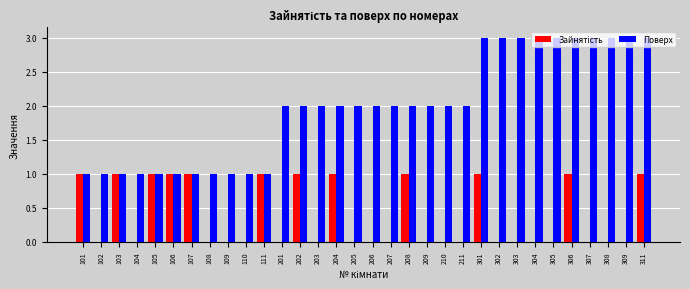

Count the number of data series in this chart.

2